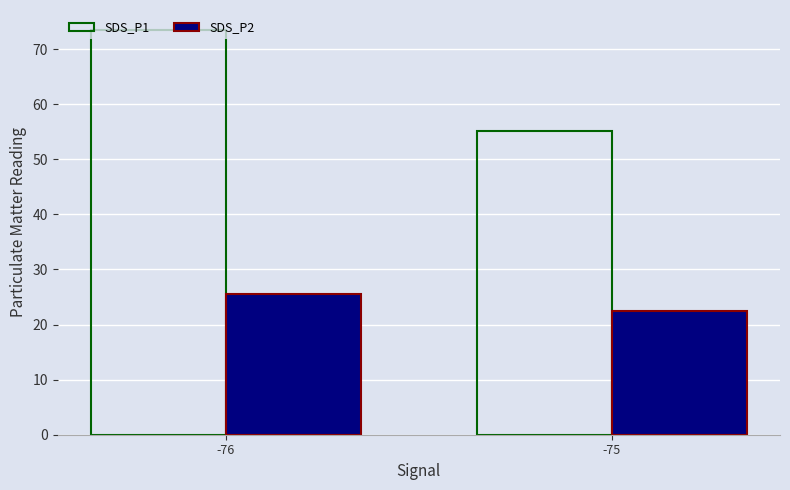

Which series has the largest range (max minus min)?

SDS_P1